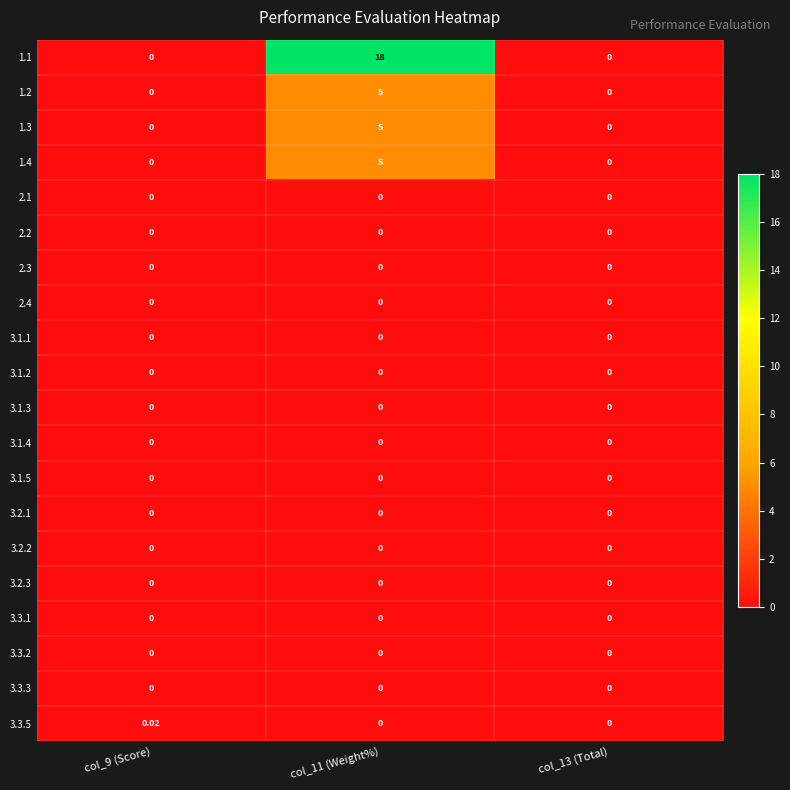

Reading left to right, extract all data points from this chart.

1.1: col_9 (Score)=0.0	col_11 (Weight%)=18.0	col_13 (Total)=0.0
1.2: col_9 (Score)=0.0	col_11 (Weight%)=5.0	col_13 (Total)=0.0
1.3: col_9 (Score)=0.0	col_11 (Weight%)=5.0	col_13 (Total)=0.0
1.4: col_9 (Score)=0.0	col_11 (Weight%)=5.0	col_13 (Total)=0.0
2.1: col_9 (Score)=0.0	col_11 (Weight%)=0.0	col_13 (Total)=0.0
2.2: col_9 (Score)=0.0	col_11 (Weight%)=0.0	col_13 (Total)=0.0
2.3: col_9 (Score)=0.0	col_11 (Weight%)=0.0	col_13 (Total)=0.0
2.4: col_9 (Score)=0.0	col_11 (Weight%)=0.0	col_13 (Total)=0.0
3.1.1: col_9 (Score)=0.0	col_11 (Weight%)=0.0	col_13 (Total)=0.0
3.1.2: col_9 (Score)=0.0	col_11 (Weight%)=0.0	col_13 (Total)=0.0
3.1.3: col_9 (Score)=0.0	col_11 (Weight%)=0.0	col_13 (Total)=0.0
3.1.4: col_9 (Score)=0.0	col_11 (Weight%)=0.0	col_13 (Total)=0.0
3.1.5: col_9 (Score)=0.0	col_11 (Weight%)=0.0	col_13 (Total)=0.0
3.2.1: col_9 (Score)=0.0	col_11 (Weight%)=0.0	col_13 (Total)=0.0
3.2.2: col_9 (Score)=0.0	col_11 (Weight%)=0.0	col_13 (Total)=0.0
3.2.3: col_9 (Score)=0.0	col_11 (Weight%)=0.0	col_13 (Total)=0.0
3.3.1: col_9 (Score)=0.0	col_11 (Weight%)=0.0	col_13 (Total)=0.0
3.3.2: col_9 (Score)=0.0	col_11 (Weight%)=0.0	col_13 (Total)=0.0
3.3.3: col_9 (Score)=0.0	col_11 (Weight%)=0.0	col_13 (Total)=0.0
3.3.5: col_9 (Score)=0.0	col_11 (Weight%)=0.0	col_13 (Total)=0.0